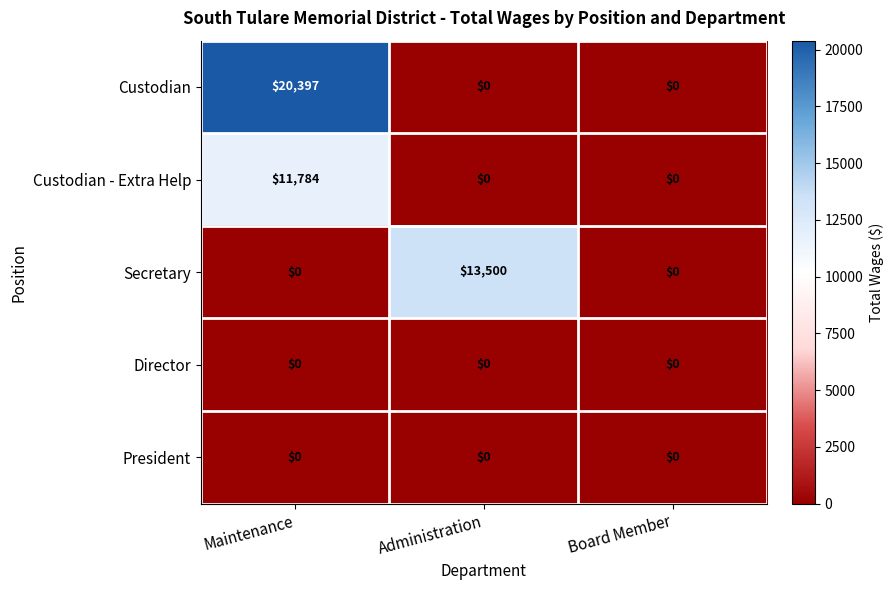

Between Maintenance and Board Member, which series saw the biggest shift?

Custodian